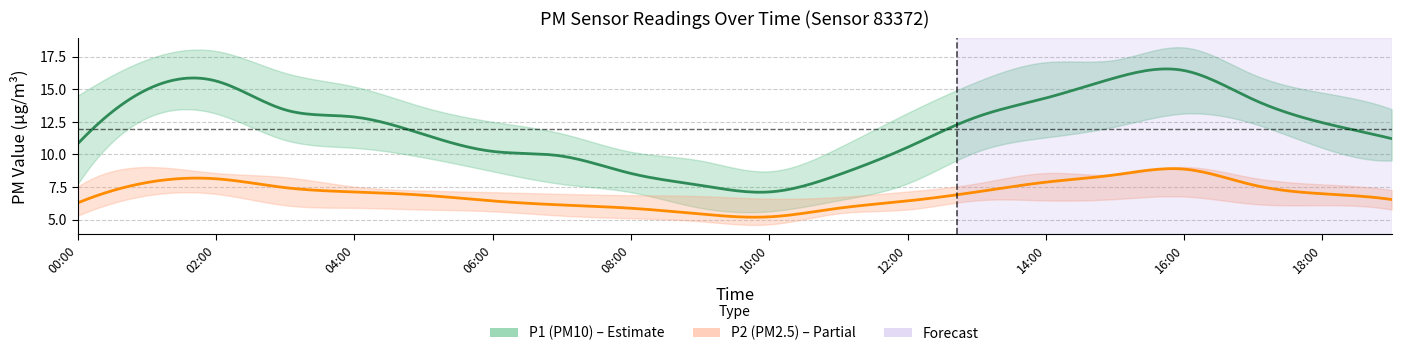

What is the label of the 10th point from the right?

10:00